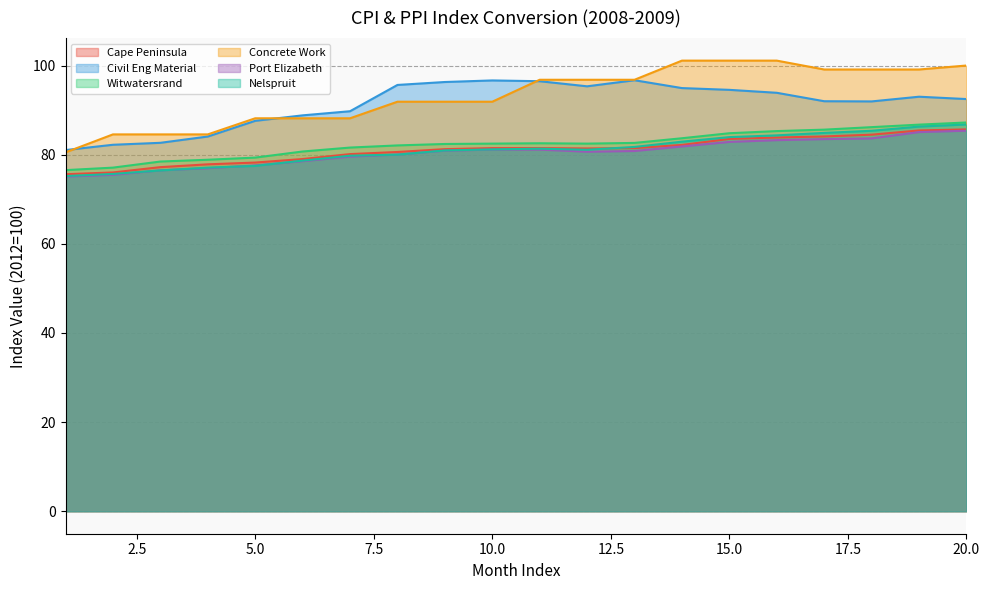

True or false: Nelspruit and Concrete Work intersect in this chart.

False